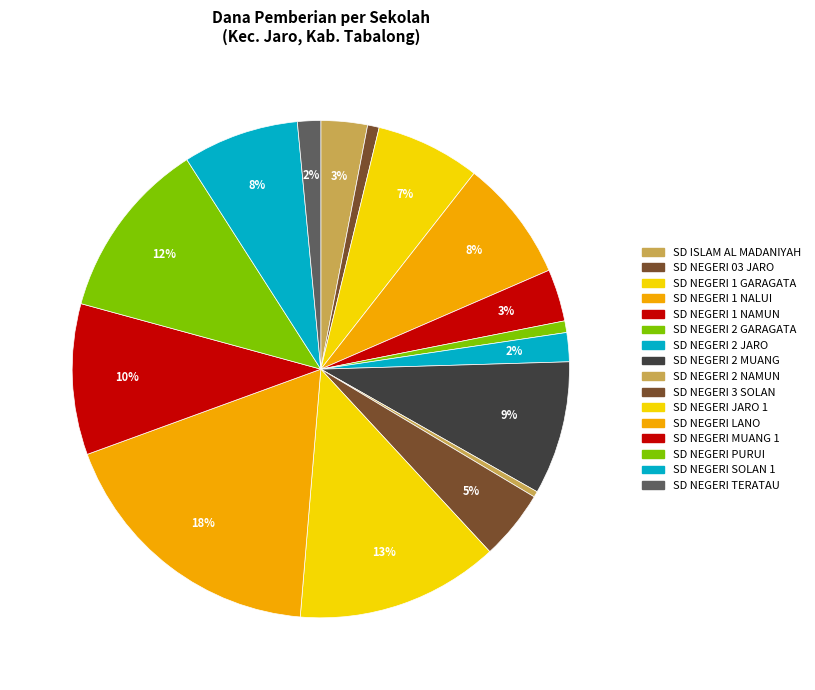

Count the number of slices in the pie.

16